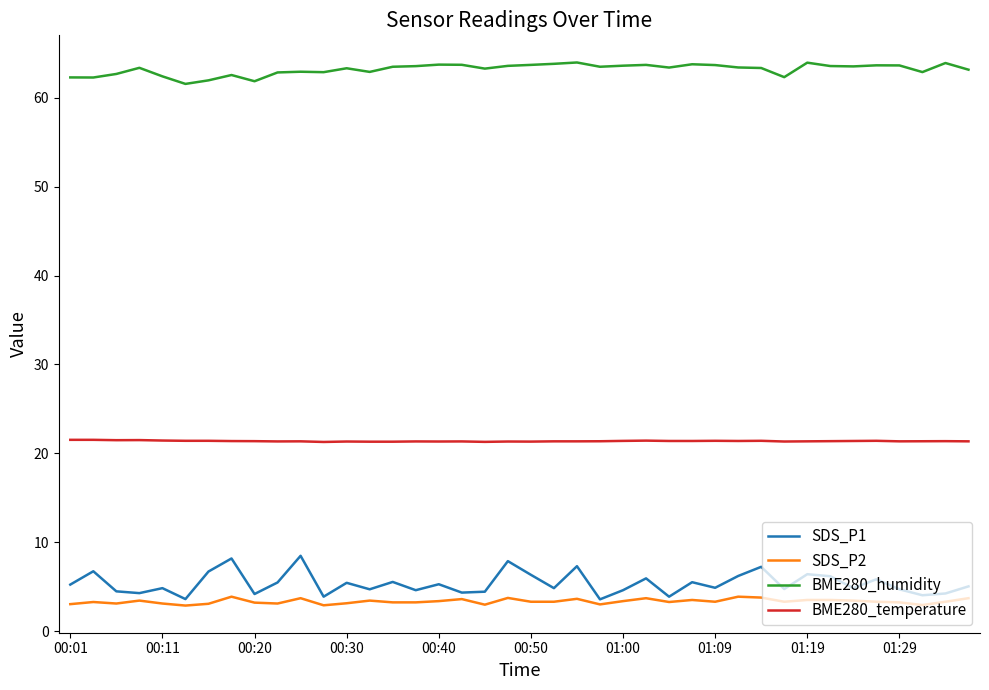

True or false: BME280_humidity and SDS_P2 intersect in this chart.

False